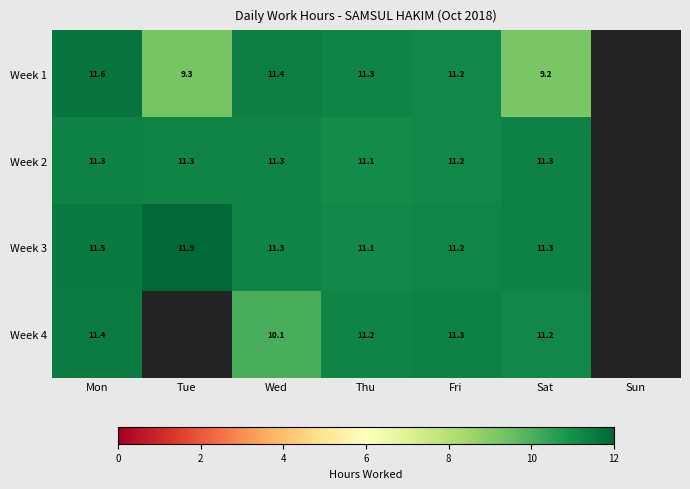

Between Wed and Fri, which series saw the biggest shift?

Week 4